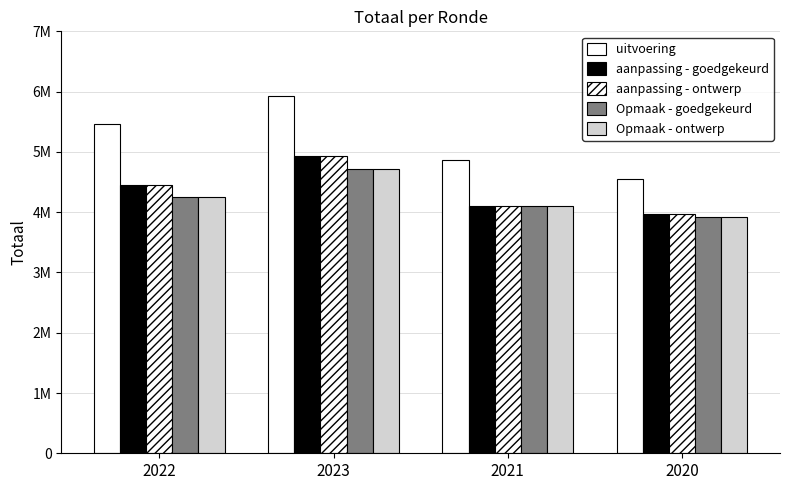

Does the chart contain stacked bars?

No